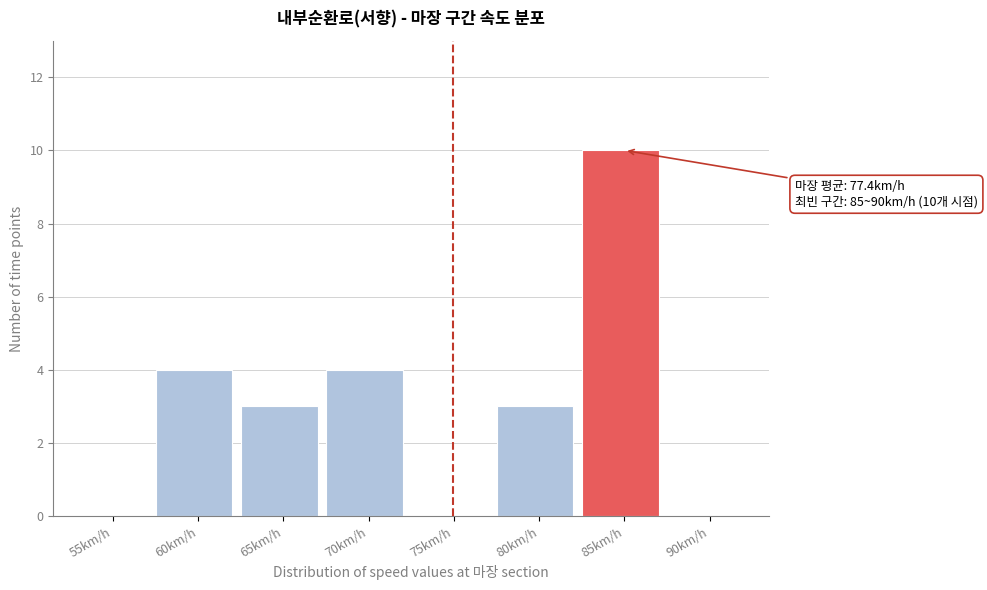

Reading left to right, extract all data points from this chart.

55km/h=0	60km/h=4	65km/h=3	70km/h=4	75km/h=0	80km/h=3	85km/h=10	90km/h=0